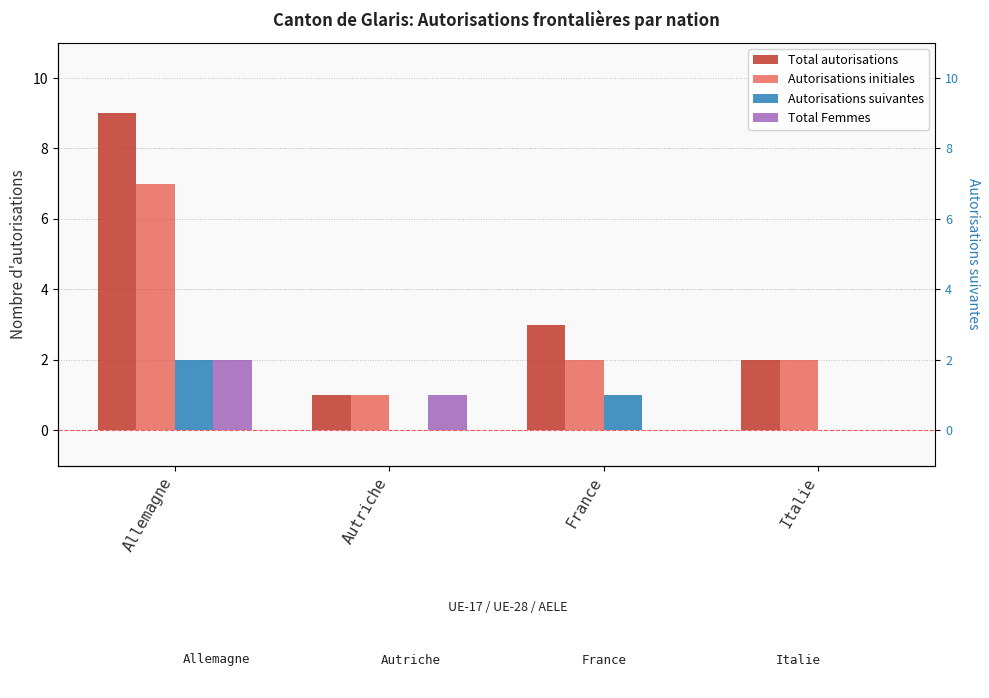

Is it true that Total autorisations equals 4 at France?

False